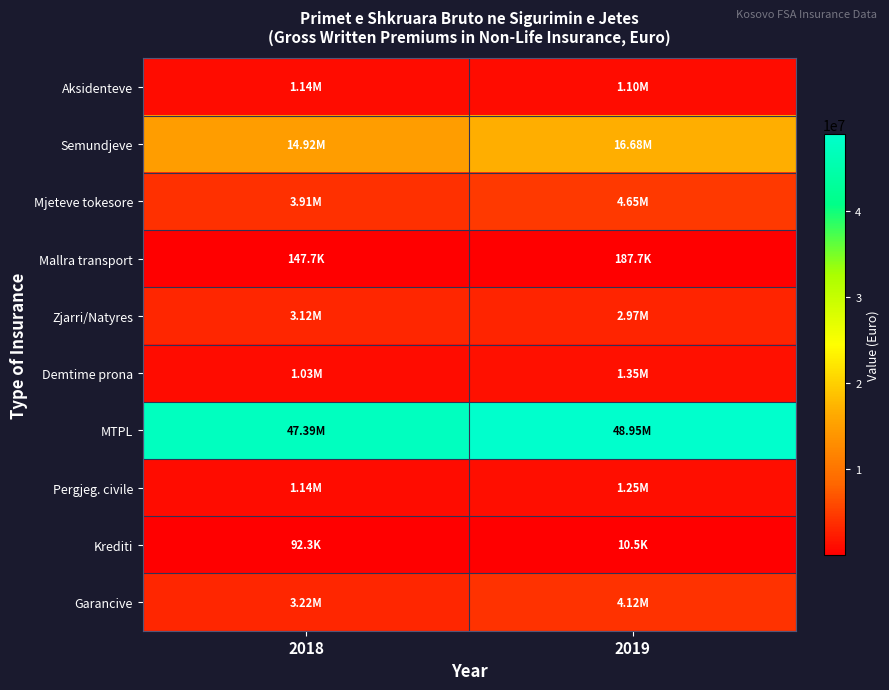

Which has a higher value, 2019 or 2018?

2018